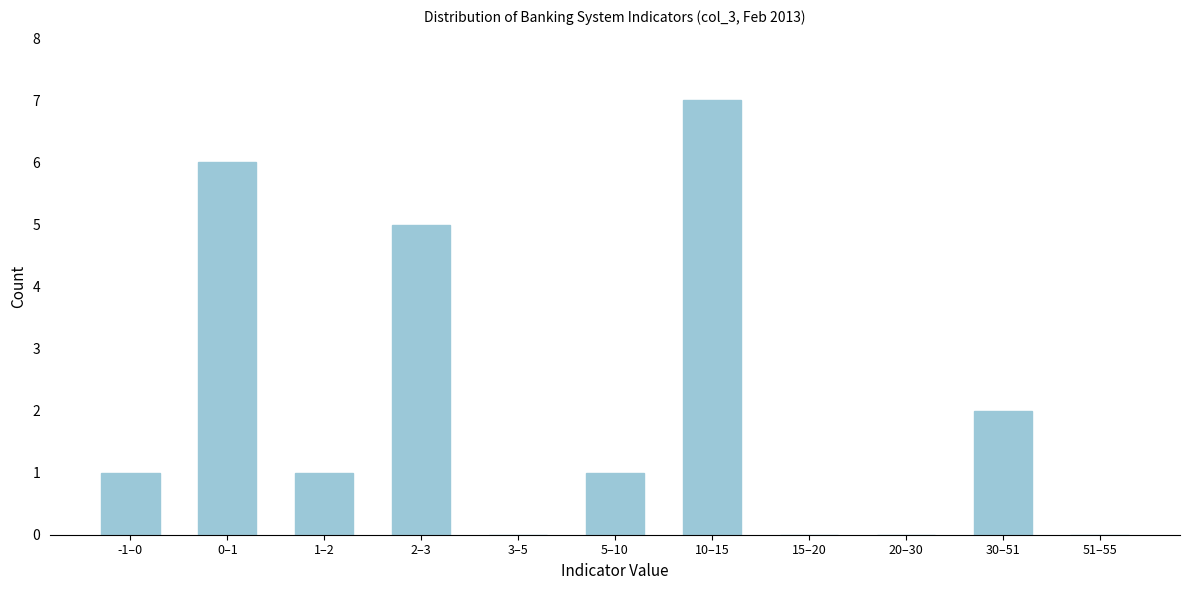

Reading left to right, transcribe all the data shown in this chart.

-1–0=1	0–1=6	1–2=1	2–3=5	3–5=0	5–10=1	10–15=7	15–20=0	20–30=0	30–51=2	51–55=0